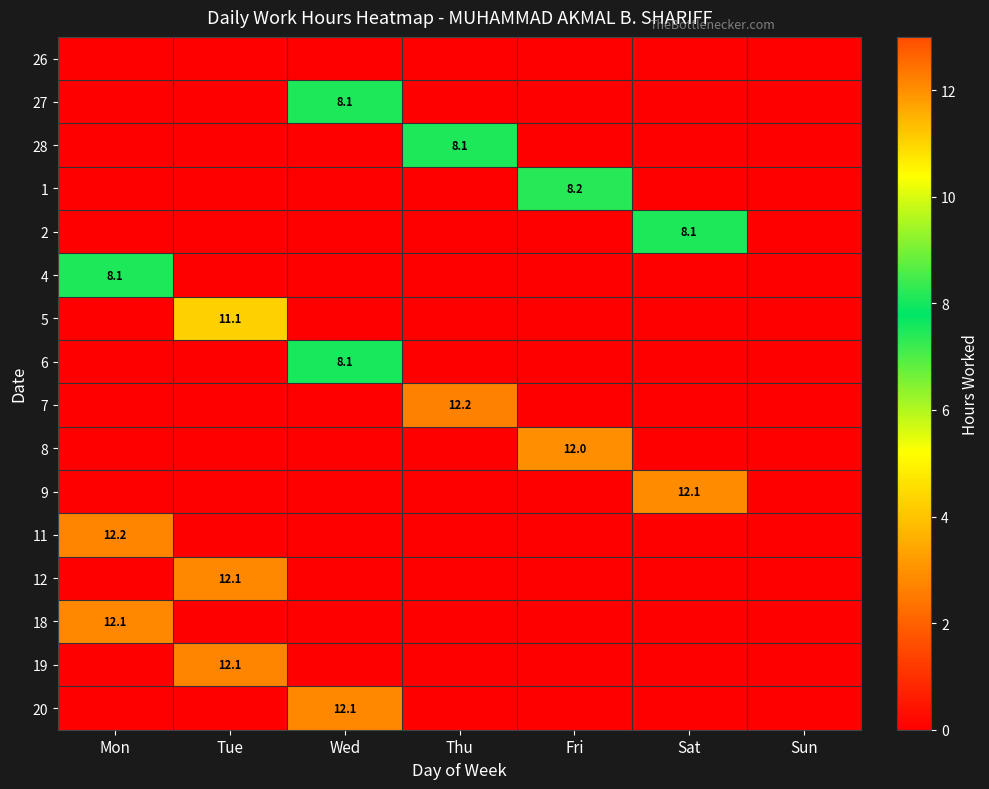

What is the sum of all 1 values?

8.2